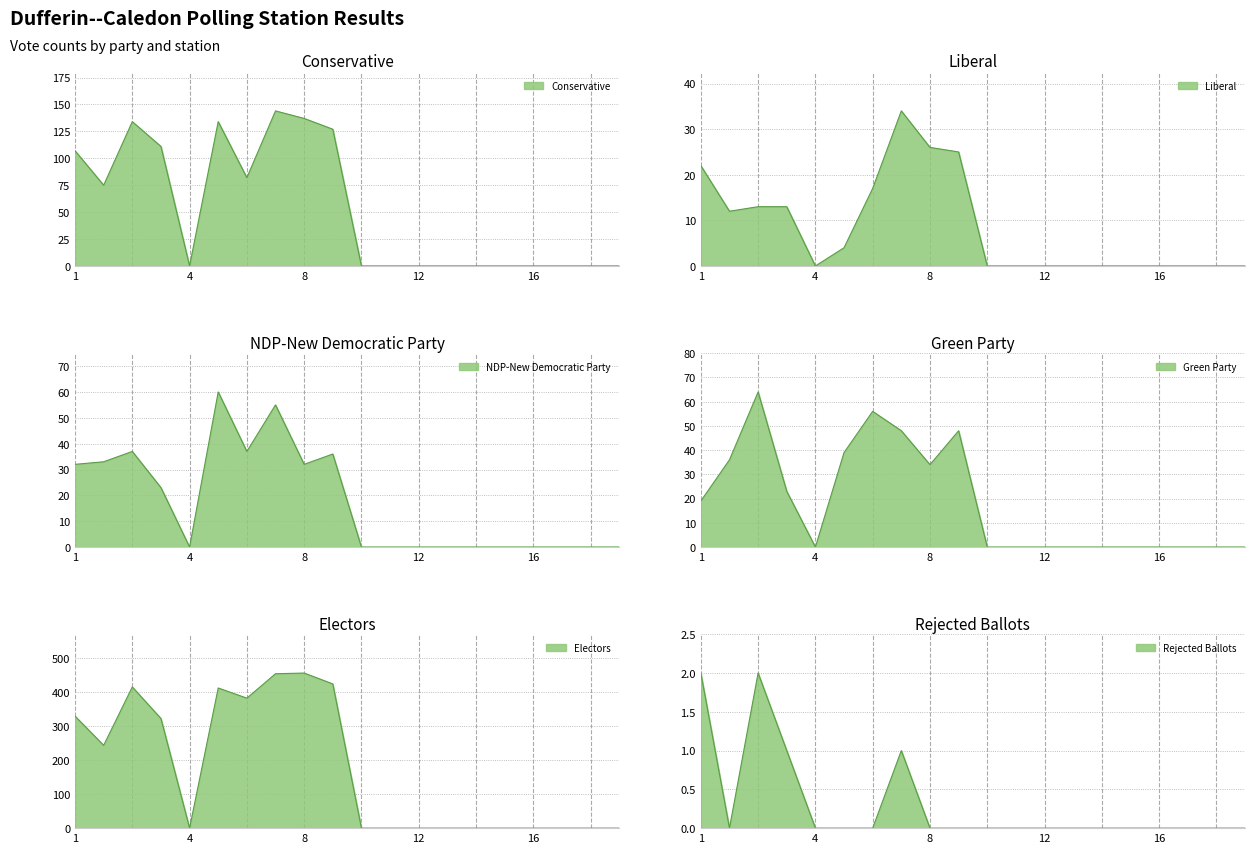

Where is the first local maximum for NDP-New Democratic Party?

3